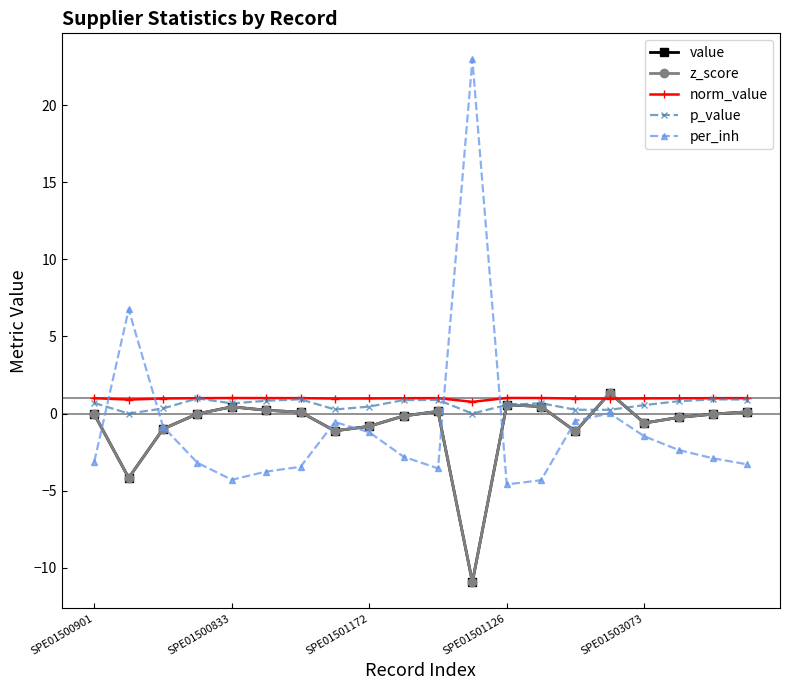

Is this an area chart (filled region under the line)?

No